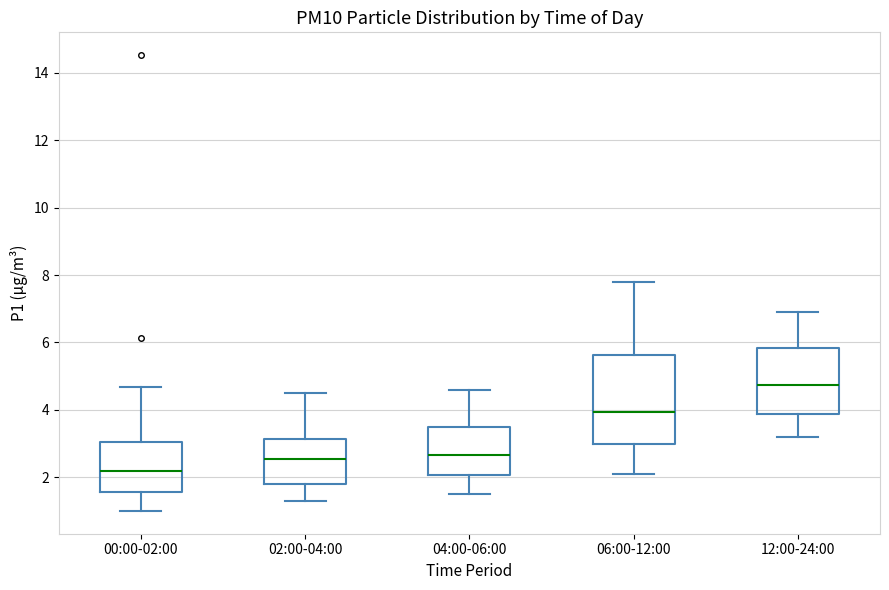

Which box's median line is the lowest?

00:00-02:00